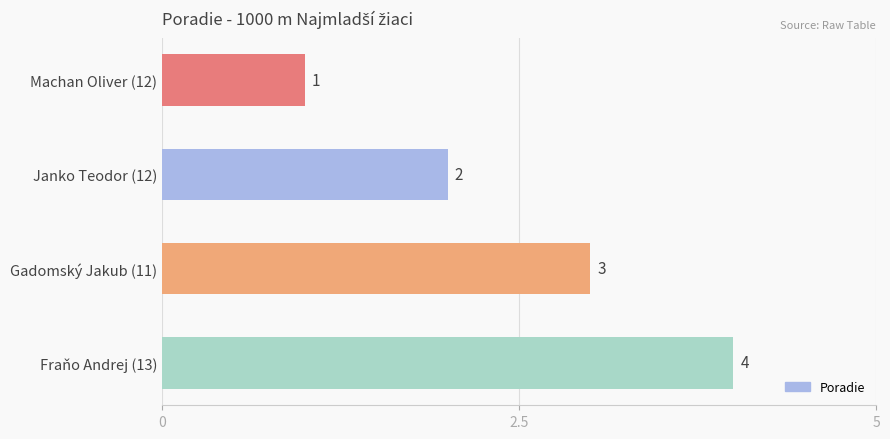

What is the change in value from Machan Oliver (12) to Fraňo Andrej (13)?

+3